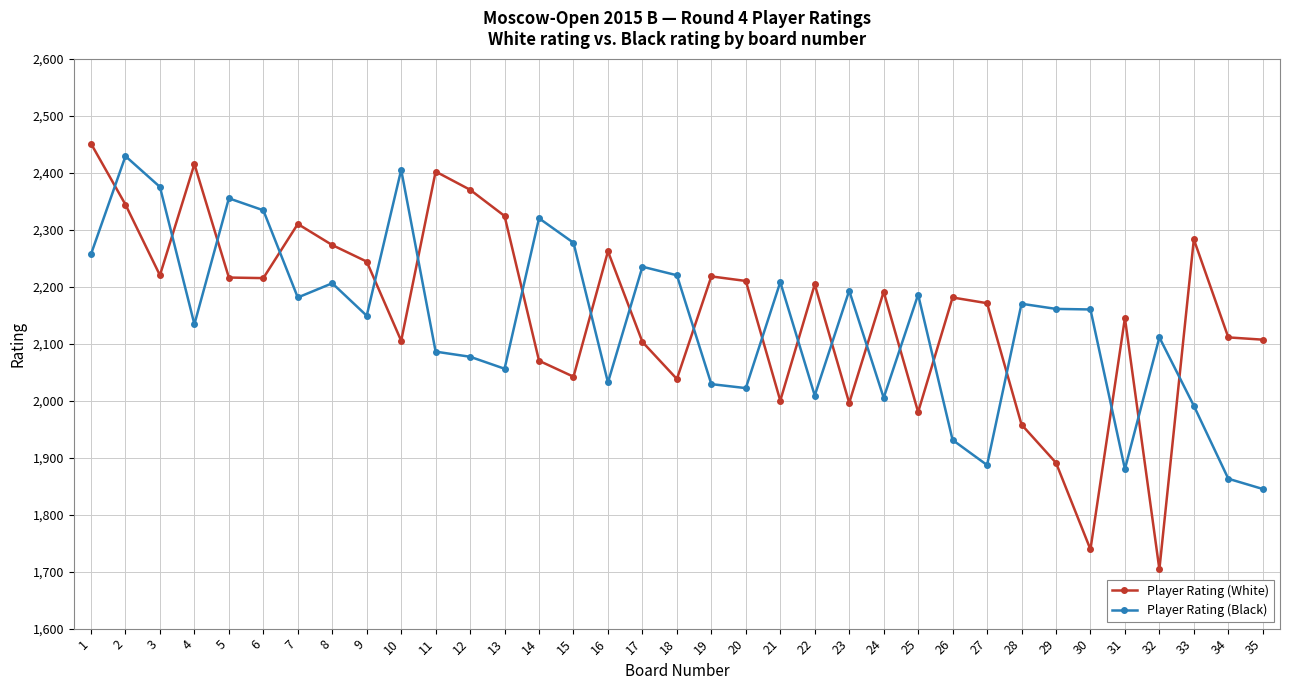

Between 3 and 7, which series saw the biggest shift?

Player Rating (Black)